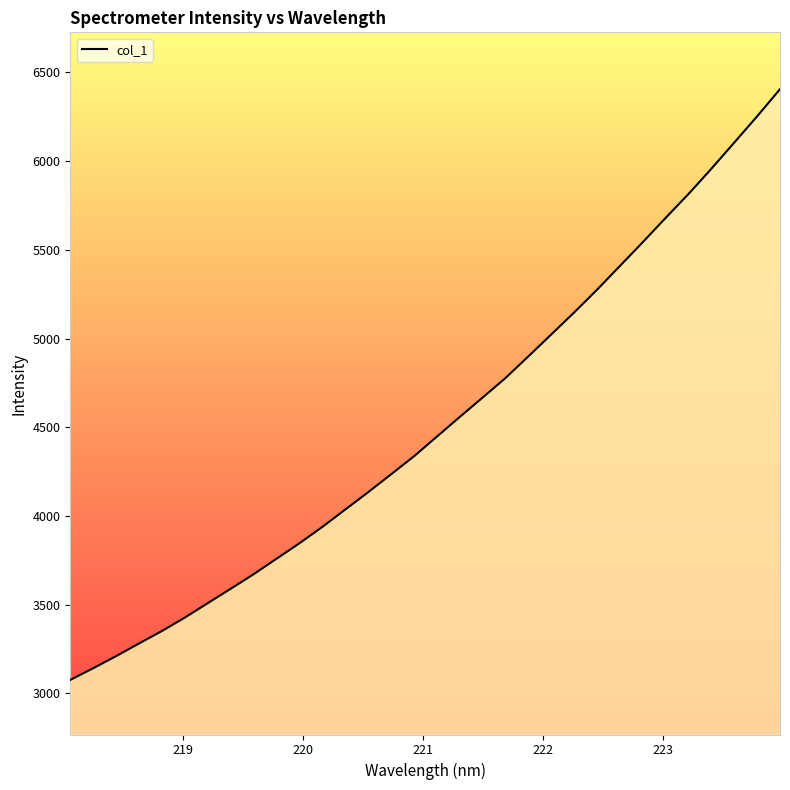

What is the minimum value shown in the chart?

3076.0